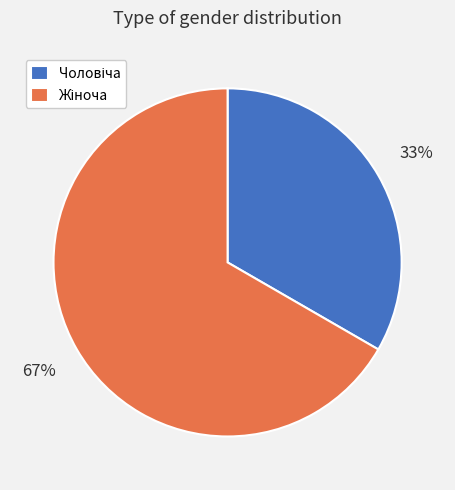

Count the number of slices in the pie.

2